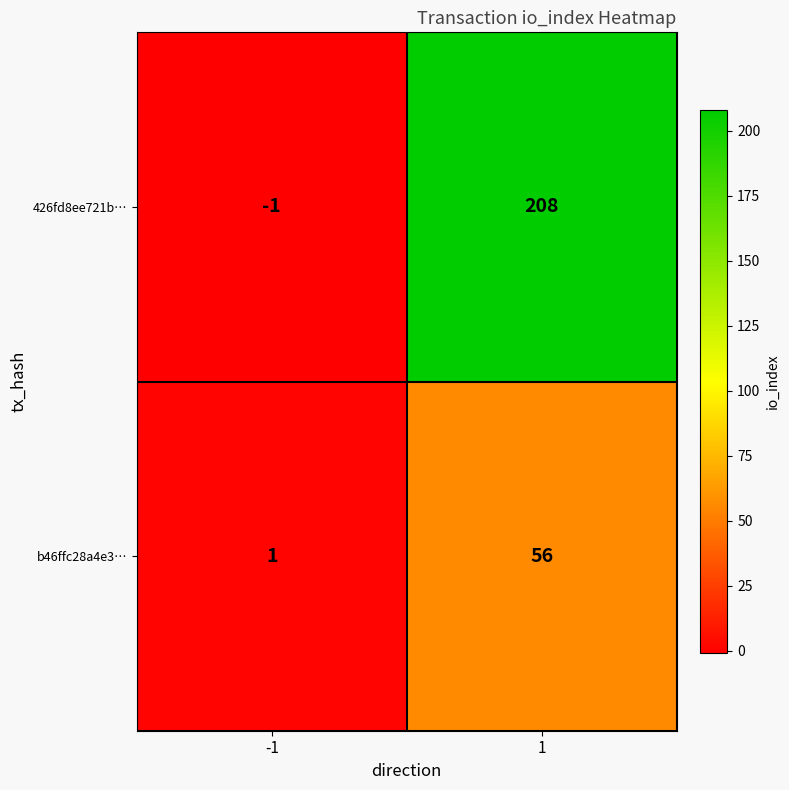

What is the difference between the maximum and minimum values in the b46ffc28a4e3… series?

55